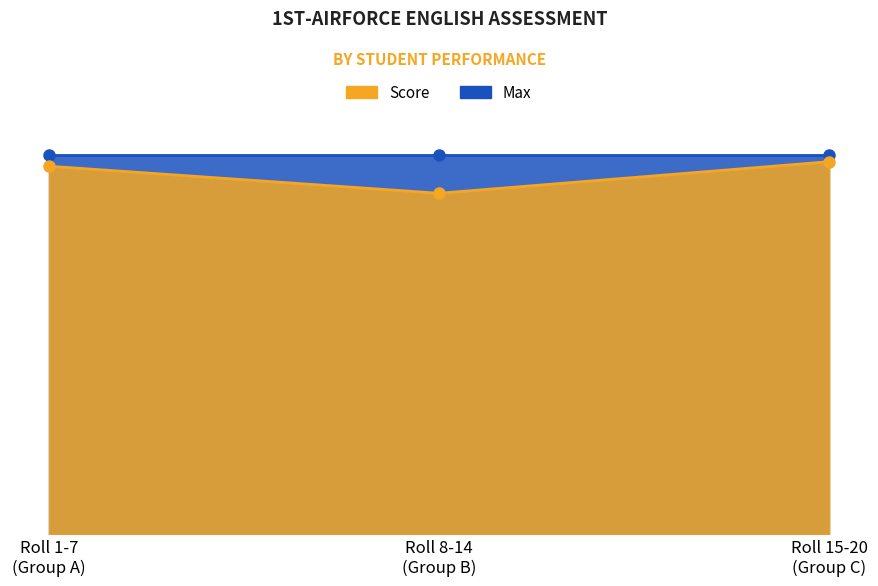

Rank the series by their average value, from lowest to highest.

Score, Max